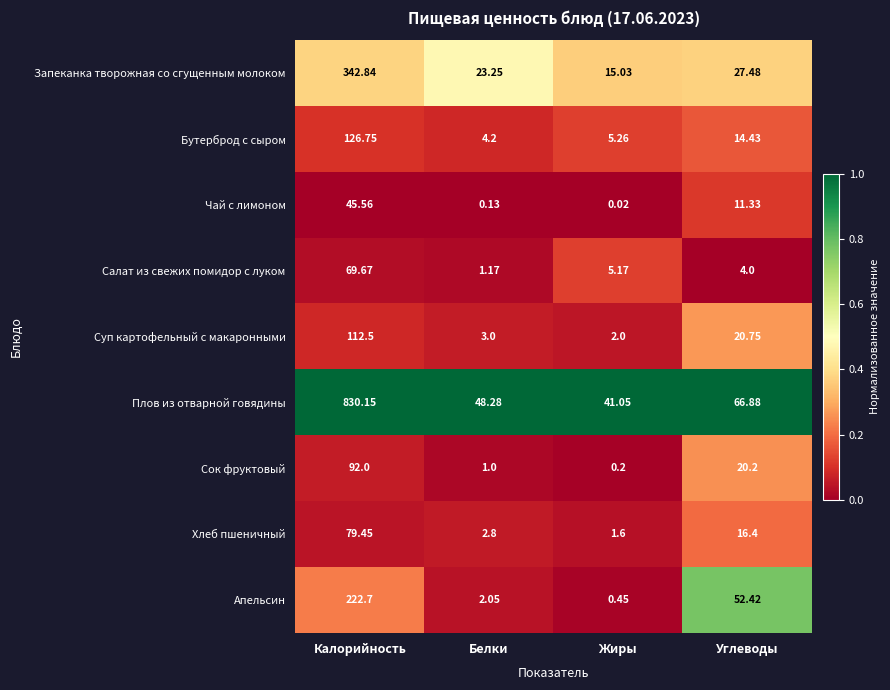

Which category has the highest value across all series?

Калорийность